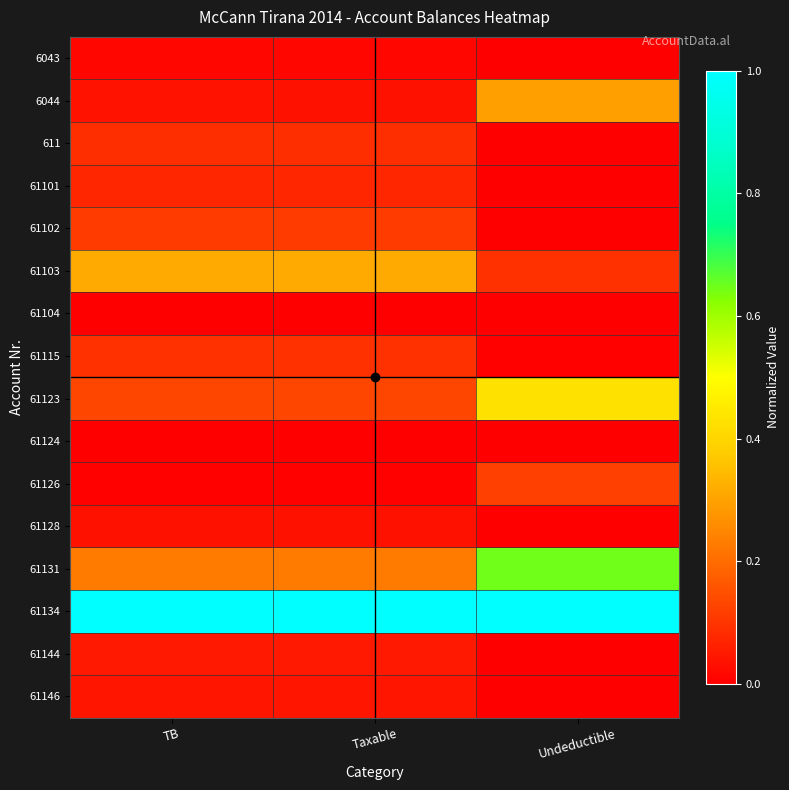

Which series has the widest spread of values?

61131